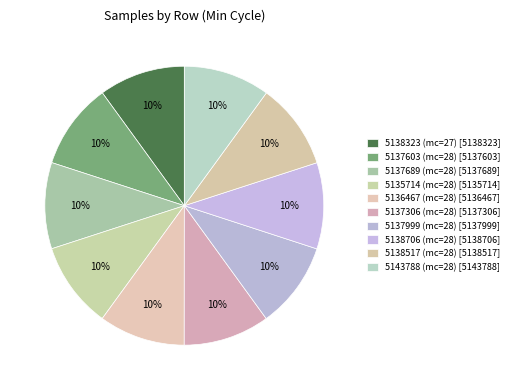

Which slice is the smallest?

5135714